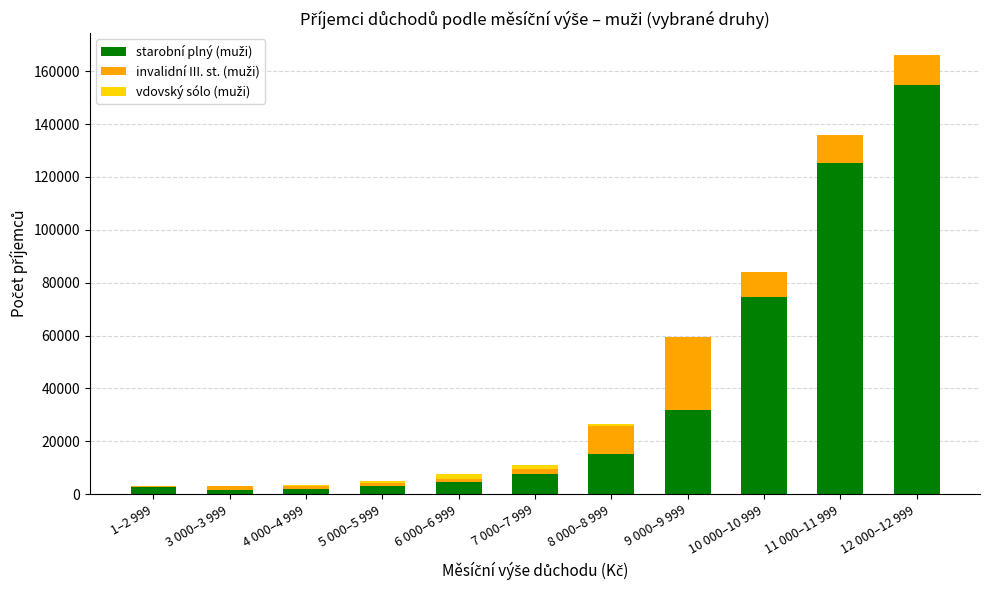

The value of invalidní III. st. (muži) at 7 000–7 999 is 1602. True or false?

True